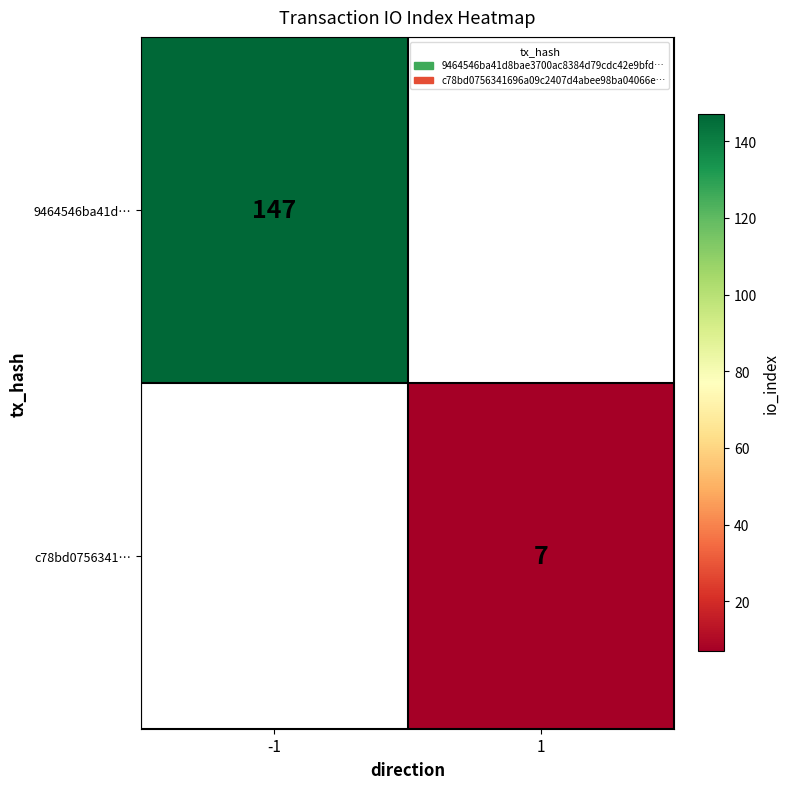

Is it true that 9464546ba41d… equals 147 at -1?

True